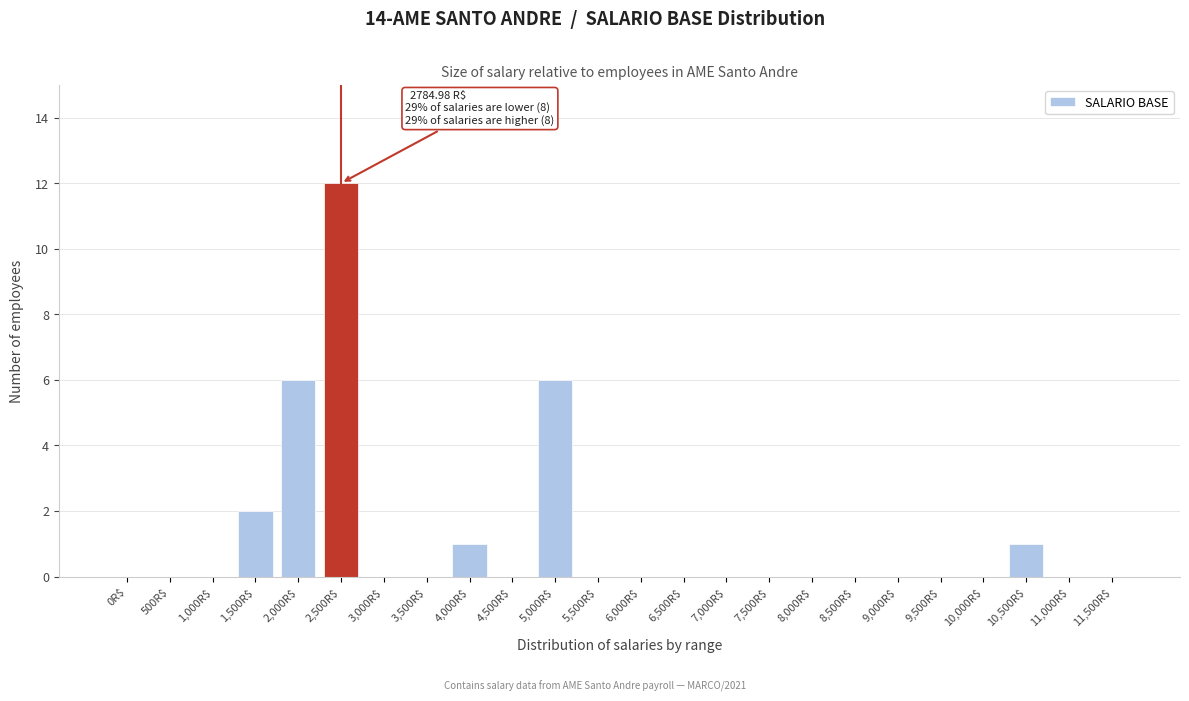

What is the greatest value displayed?

12